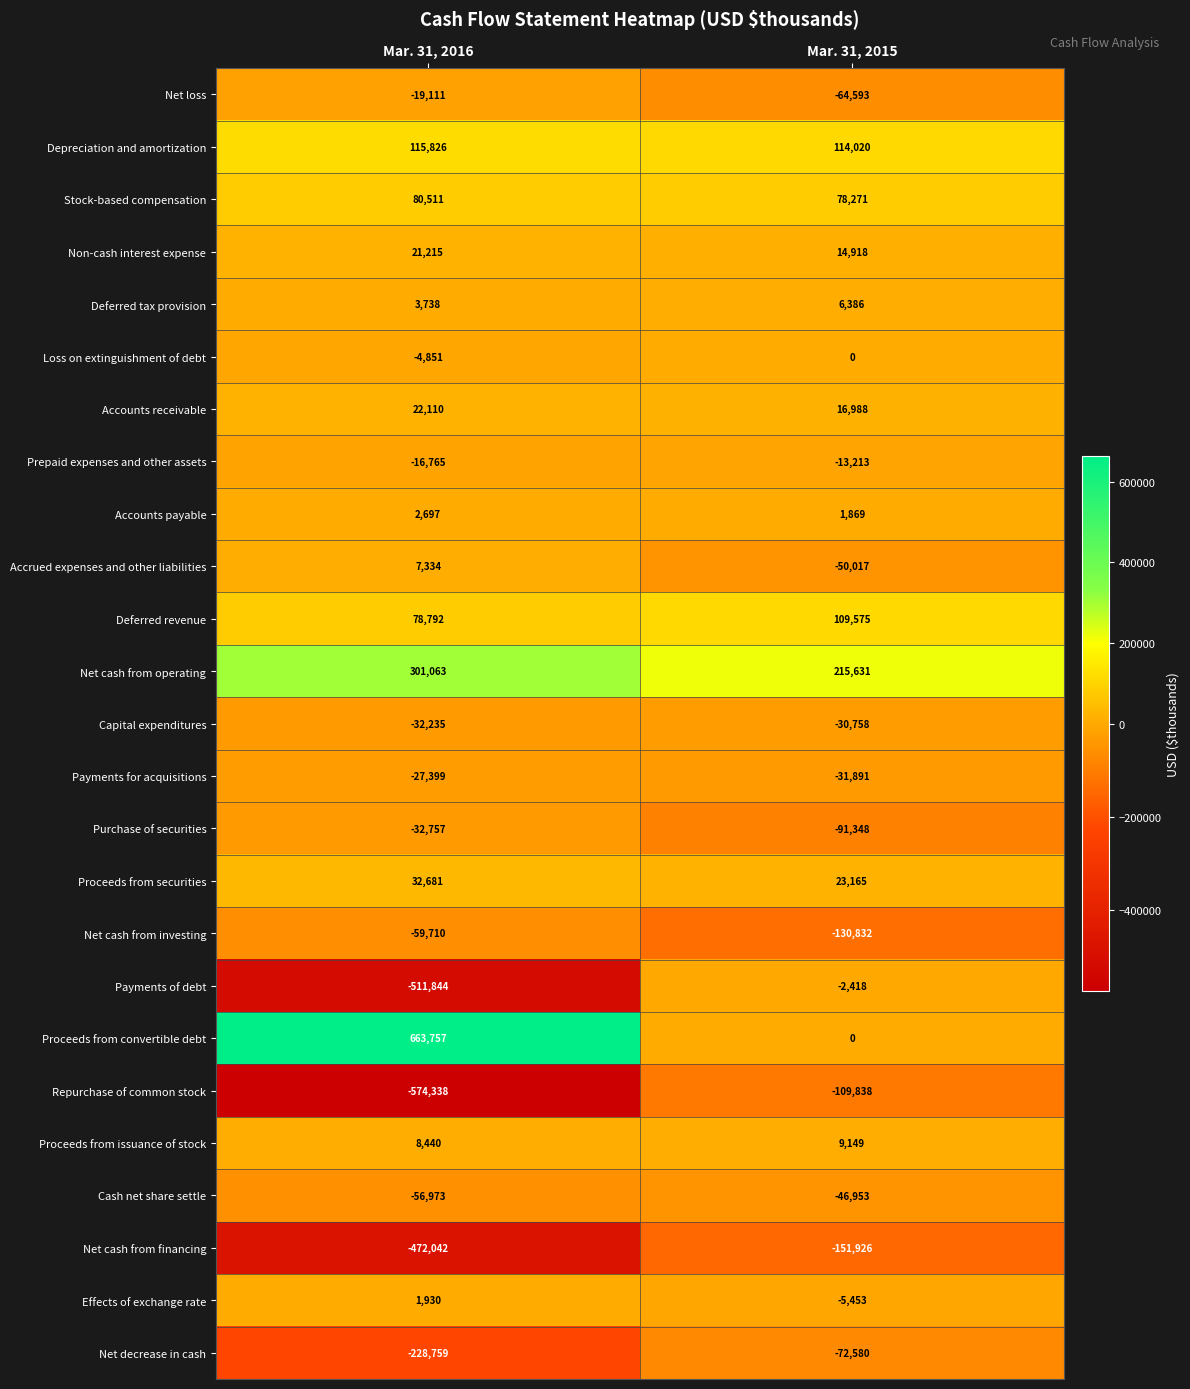

What is the difference between the maximum and minimum values in the Accounts payable series?

828